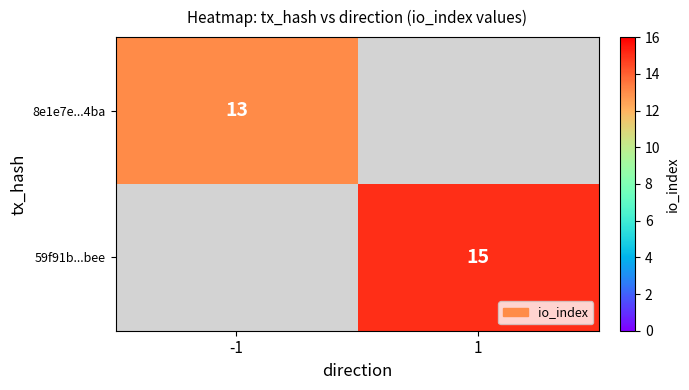

Is it true that 59f91b...bee equals 23 at 1?

False